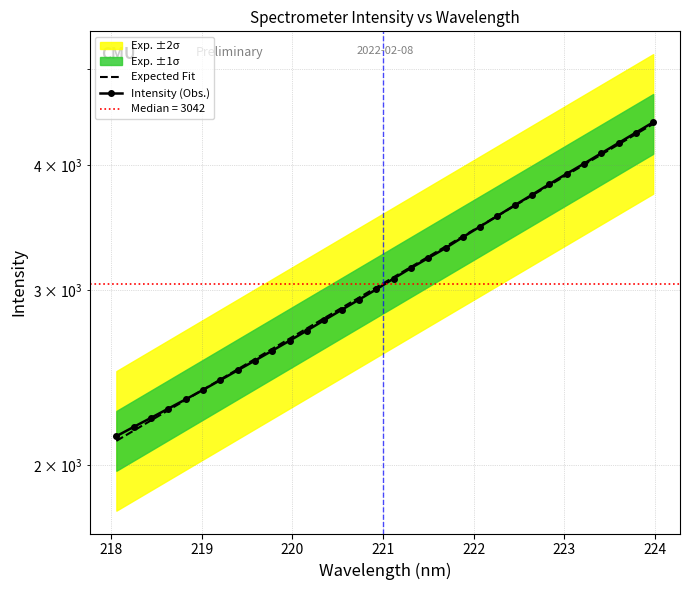

True or false: Expected Fit has a value of 5938.6 at 20.

False